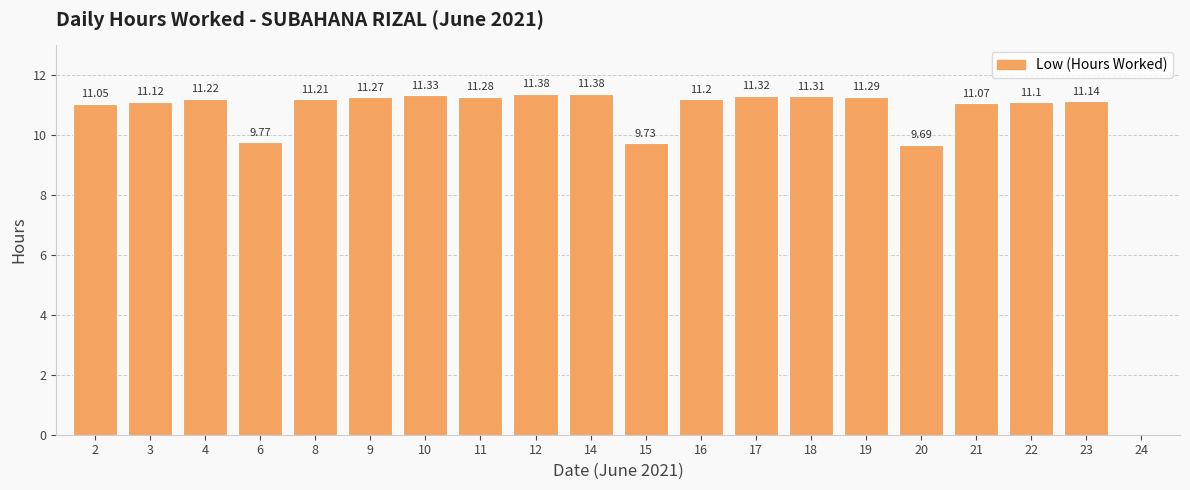

Reading left to right, transcribe all the data shown in this chart.

11.1	11.1	11.2	9.8	11.2	11.3	11.3	11.3	11.4	11.4	9.7	11.2	11.3	11.3	11.3	9.7	11.1	11.1	11.1	0.0